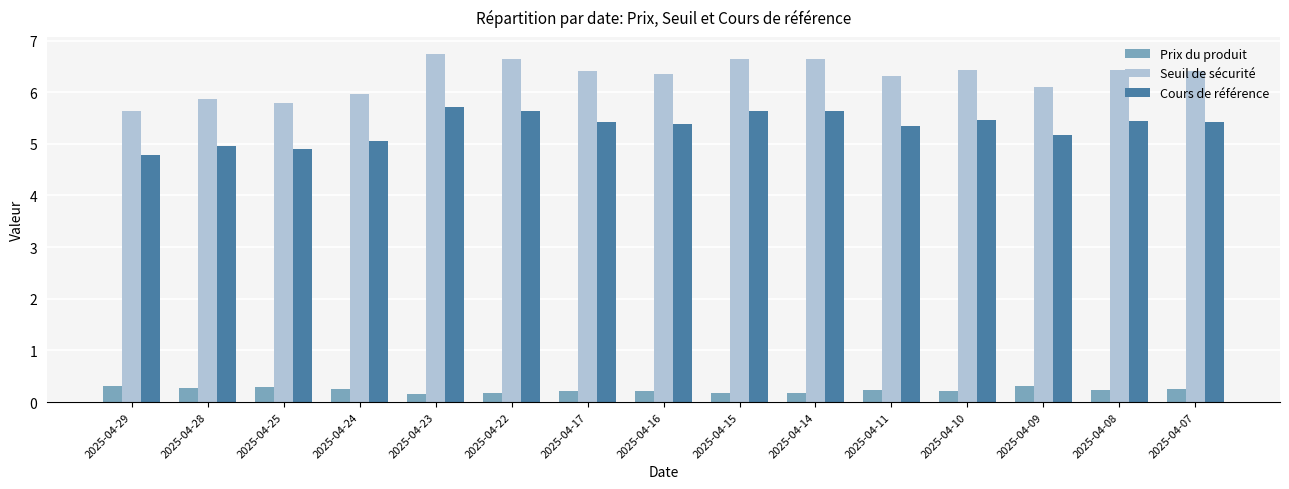

At which label does Seuil de sécurité first exceed 6?

2025-04-23